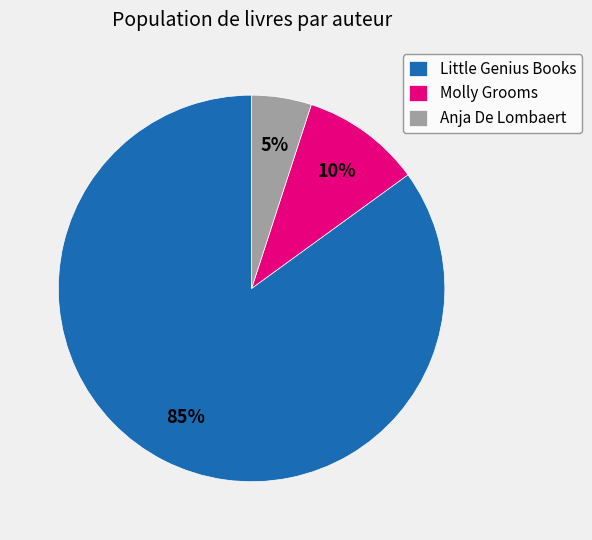

How many segments does this pie chart have?

3